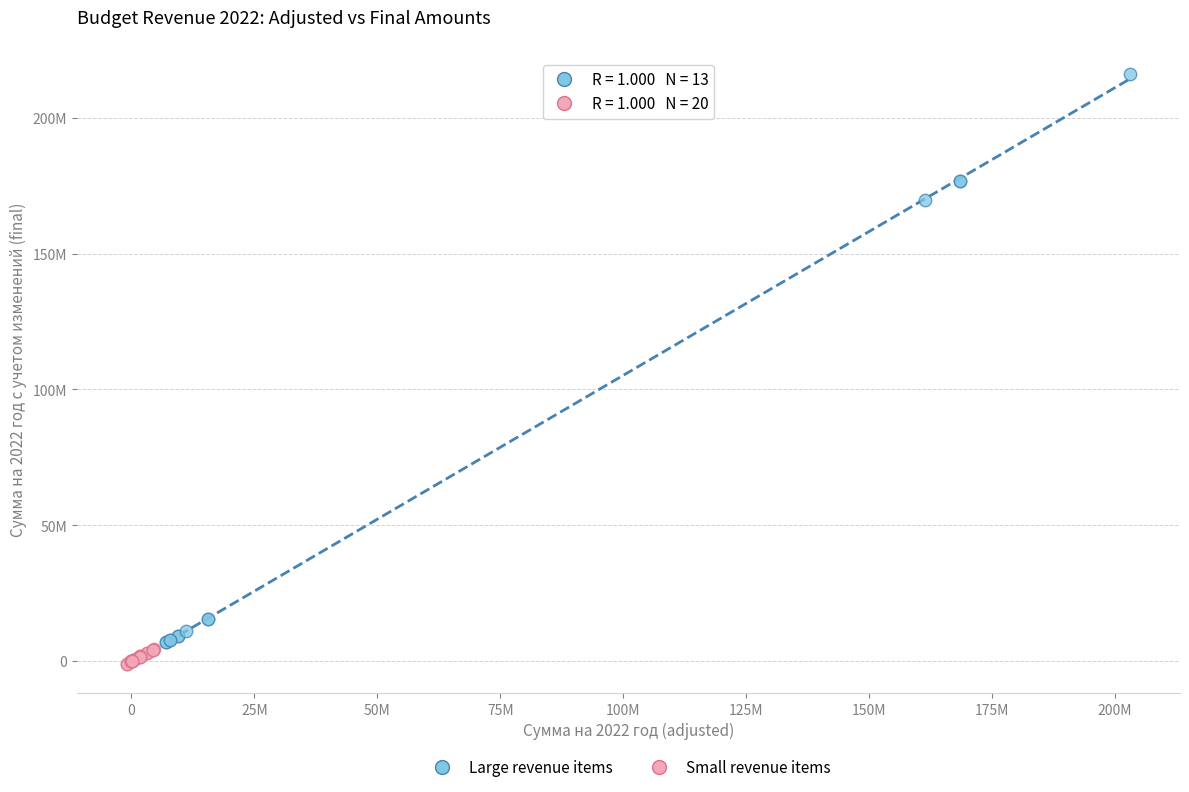

Which series contains the lowest Y value?

Small revenue items